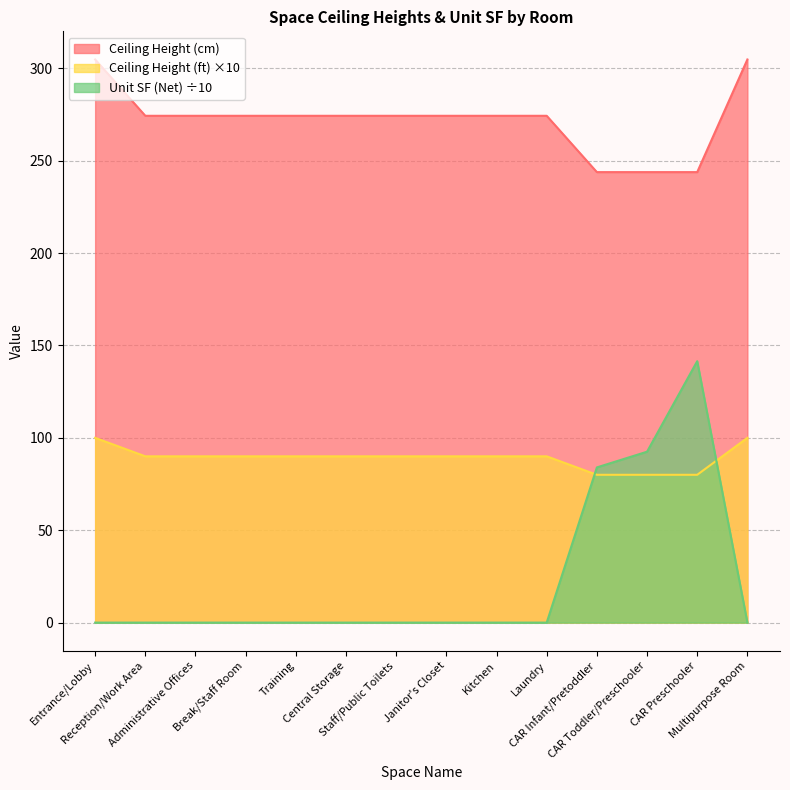

Between Reception/Work Area and CAR Preschooler, which is larger?

Reception/Work Area